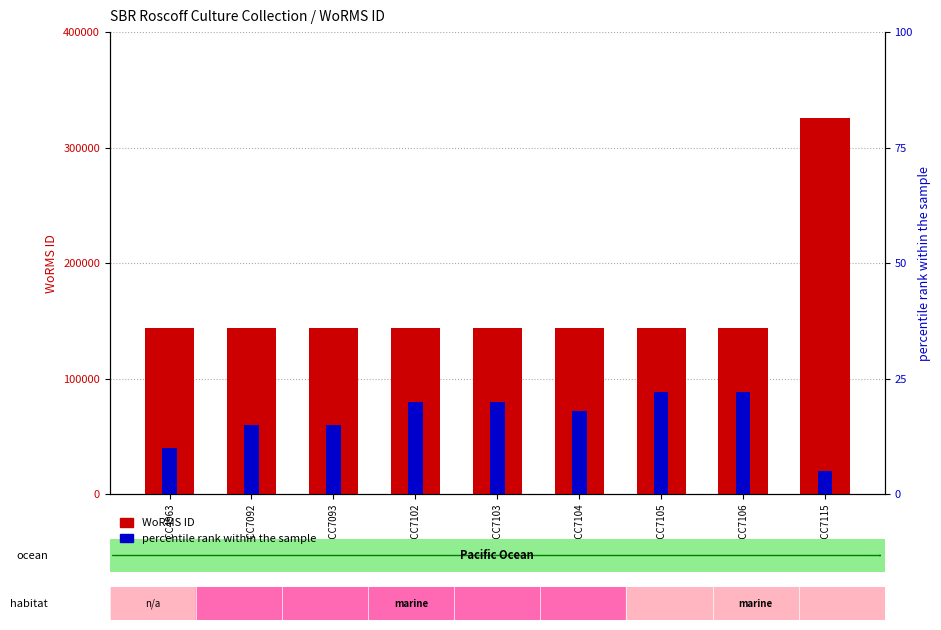

List the series in order of their overall mean, lowest first.

percentile rank within the sample, WoRMS ID